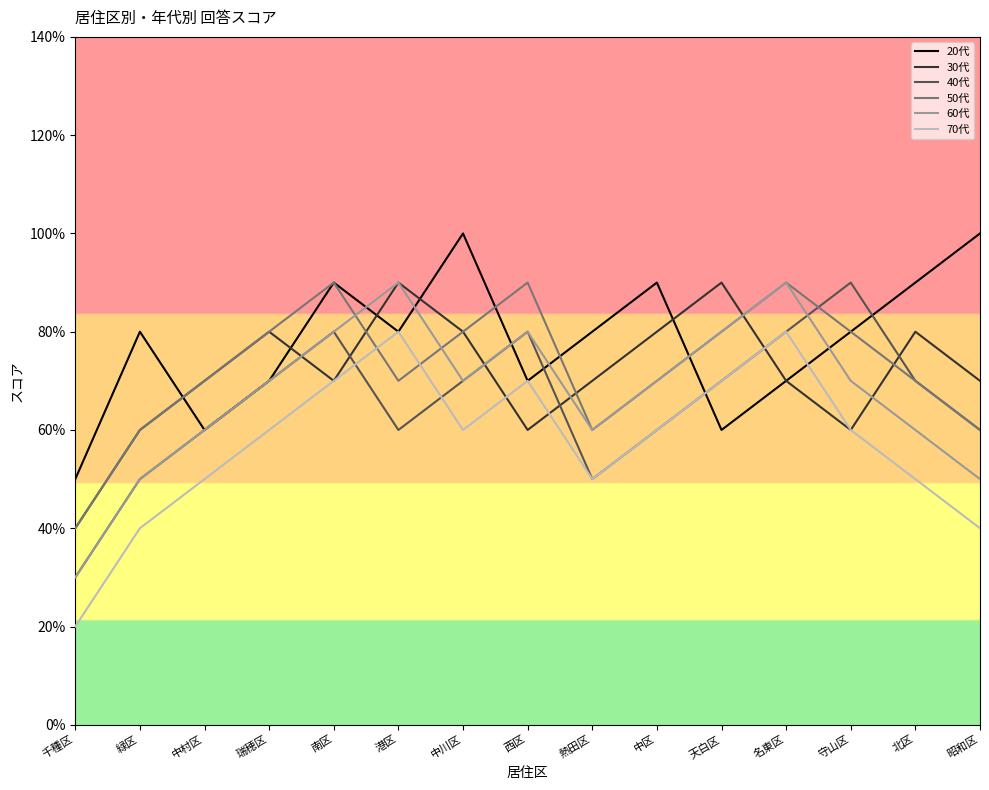

What is the difference between the maximum and minimum values in the 30代 series?

5